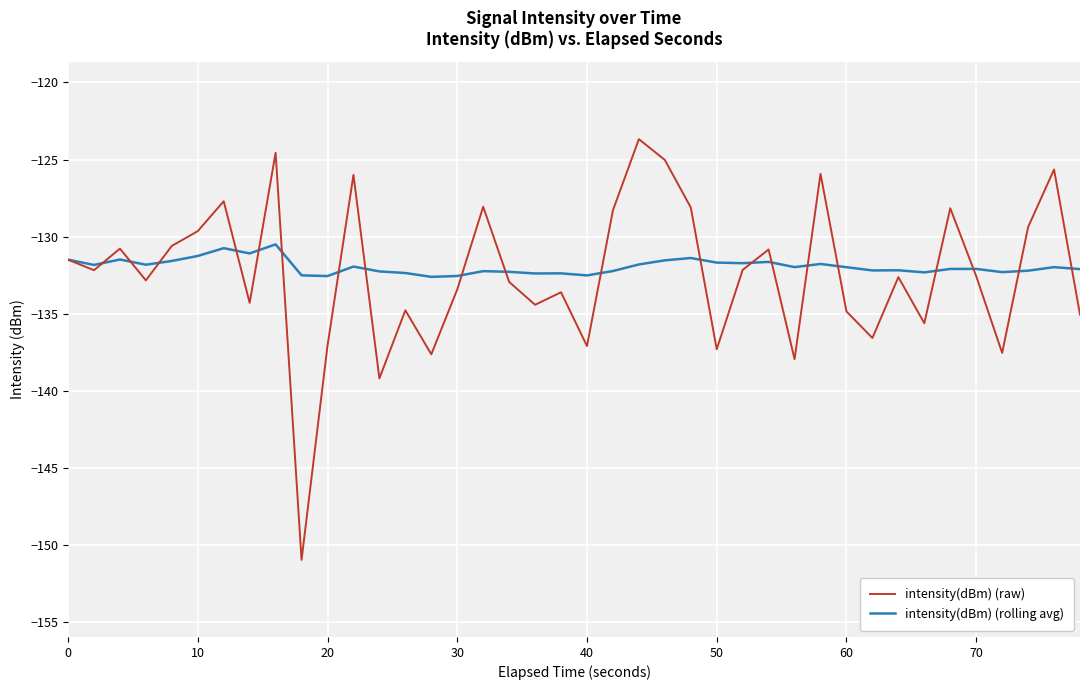

Which series has the largest range (max minus min)?

intensity(dBm) (raw)